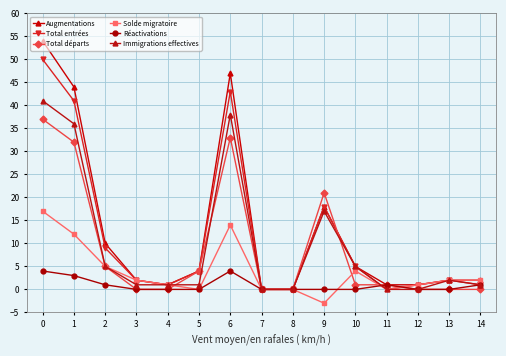

Where is the first local maximum for Total départs?

6